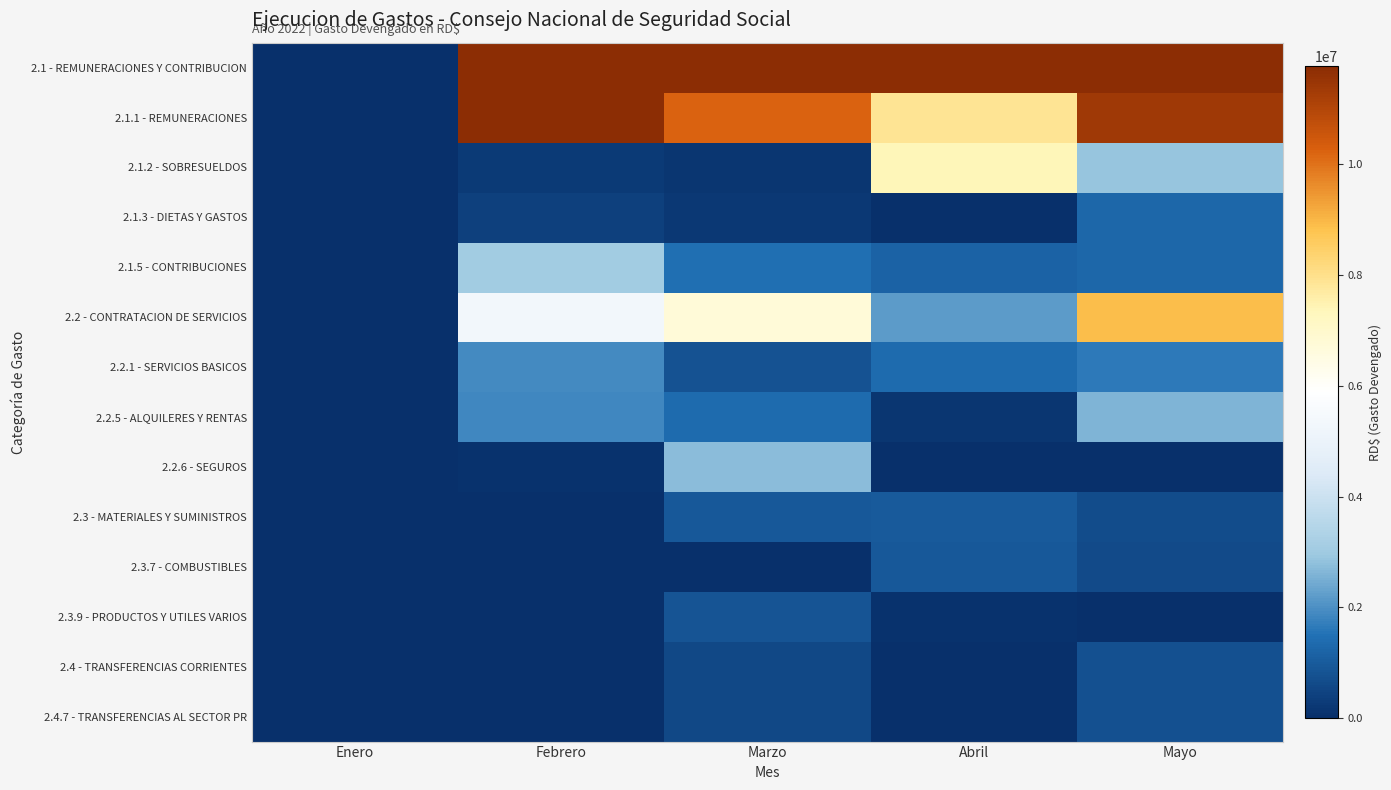

Reading left to right, extract all data points from this chart.

2.1 - REMUNERACIONES Y CONTRIBUCION: Enero=0.0	Febrero=24749651.6	Marzo=12044306.4	Abril=16409823.8	Mayo=16737861.5
2.1.1 - REMUNERACIONES: Enero=0.0	Febrero=21043750.0	Marzo=10230104.8	Abril=7877083.5	Mayo=11365594.6
2.1.2 - SOBRESUELDOS: Enero=0.0	Febrero=270600.0	Marzo=144734.2	Abril=7372175.0	Mayo=2865807.9
2.1.3 - DIETAS Y GASTOS: Enero=0.0	Febrero=394680.0	Marzo=205920.0	Abril=0.0	Mayo=1244100.0
2.1.5 - CONTRIBUCIONES: Enero=0.0	Febrero=3040621.6	Marzo=1463547.4	Abril=1160565.3	Mayo=1262358.9
2.2 - CONTRATACION DE SERVICIOS: Enero=0.0	Febrero=5292617.7	Marzo=6748729.7	Abril=2200828.9	Mayo=8917457.2
2.2.1 - SERVICIOS BASICOS: Enero=0.0	Febrero=1894406.6	Marzo=812302.8	Abril=1365963.6	Mayo=1612615.2
2.2.5 - ALQUILERES Y RENTAS: Enero=0.0	Febrero=1860703.2	Marzo=1357279.5	Abril=155364.0	Mayo=2606067.2
2.2.6 - SEGUROS: Enero=0.0	Febrero=53257.8	Marzo=2729678.4	Abril=0.0	Mayo=0.0
2.3 - MATERIALES Y SUMINISTROS: Enero=0.0	Febrero=0.0	Marzo=921057.6	Abril=969701.7	Mayo=678613.5
2.3.7 - COMBUSTIBLES: Enero=0.0	Febrero=0.0	Marzo=0.0	Abril=930000.0	Mayo=599815.4
2.3.9 - PRODUCTOS Y UTILES VARIOS: Enero=0.0	Febrero=0.0	Marzo=831420.5	Abril=51367.3	Mayo=19370.0
2.4 - TRANSFERENCIAS CORRIENTES: Enero=0.0	Febrero=0.0	Marzo=552240.0	Abril=0.0	Mayo=773887.8
2.4.7 - TRANSFERENCIAS AL SECTOR PR: Enero=0.0	Febrero=0.0	Marzo=552240.0	Abril=0.0	Mayo=773887.8